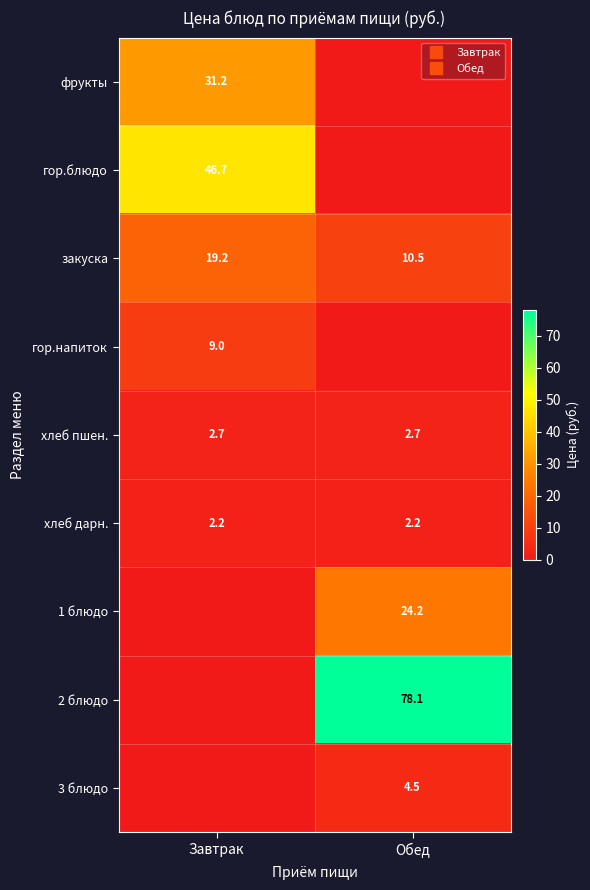

At which label does фрукты reach its minimum?

Обед